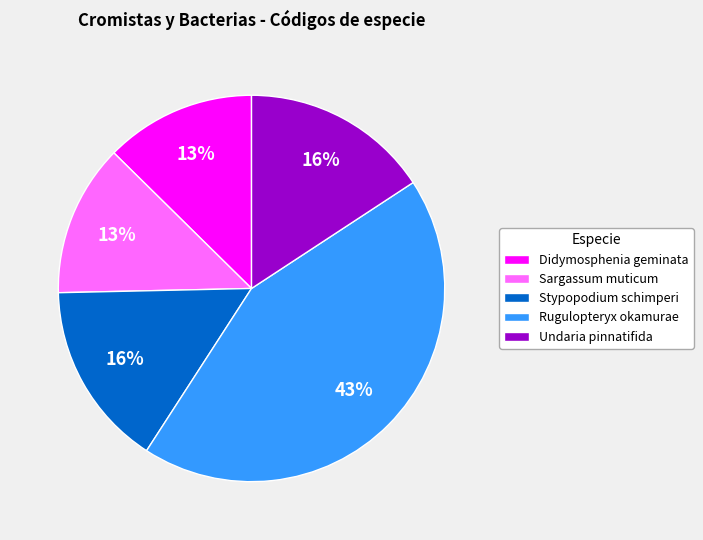

Does any single category account for the majority?

No